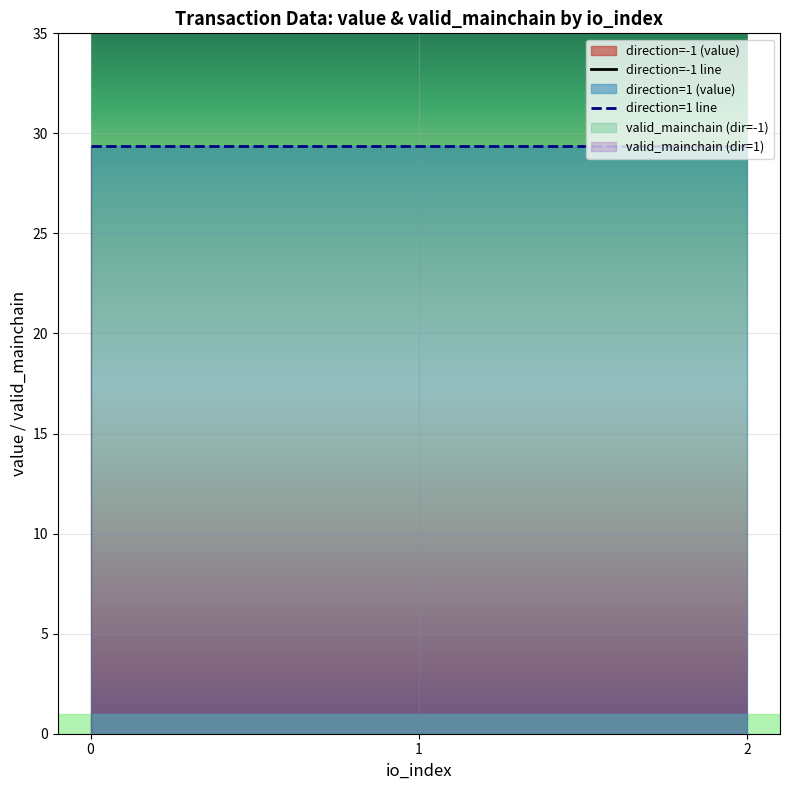

True or false: valid_mainchain and value cross at least once.

False